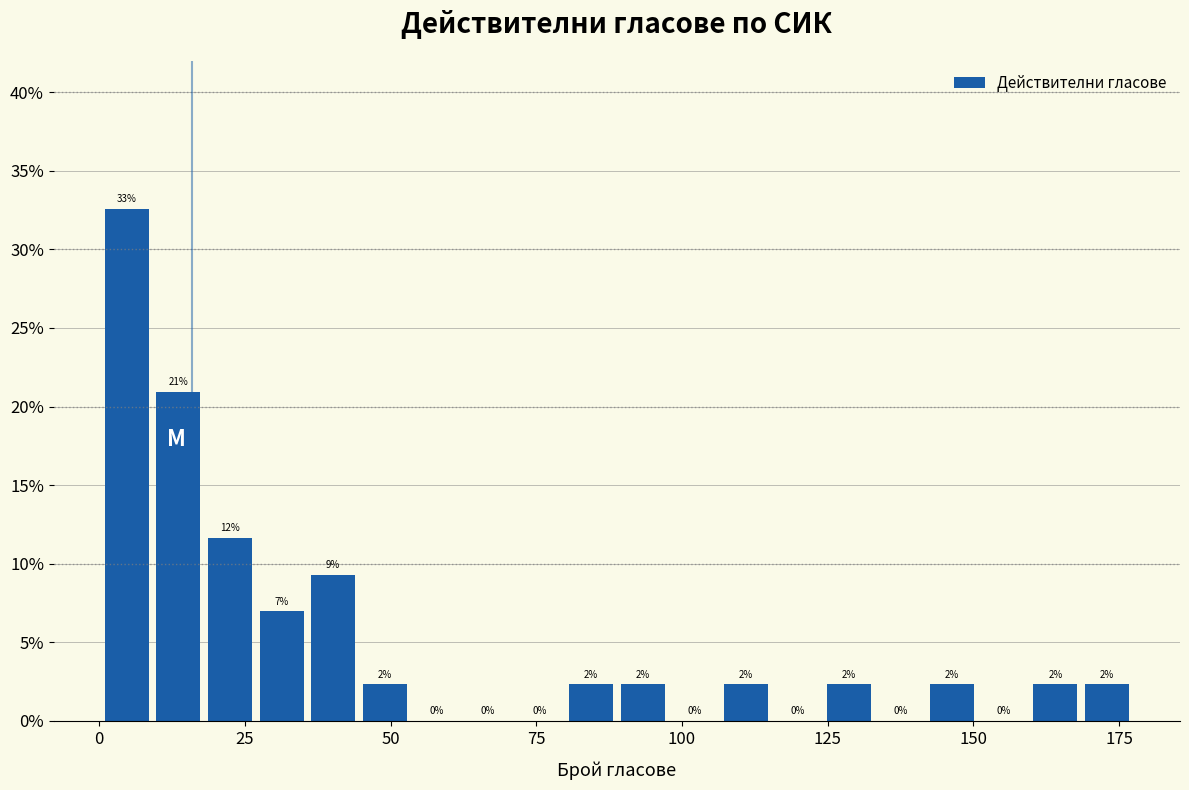

Around what value on the x-axis is the tallest bar? Give the approximate position of its centre, as read against the axis.

5